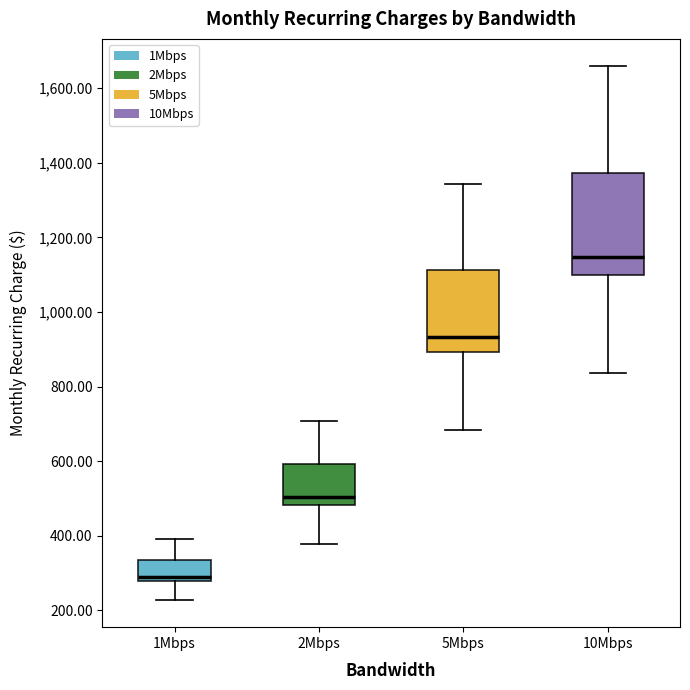

Reading left to right, transcribe this box plot: for each box, give where its median line is, the range the box spans, and where its two whiskers end, as read against the y-axis. The values are not printed on the chart, so give them approximately, as read against the axis.

1Mbps: median 280 (just above the box's lower edge), box 280 to 340, whiskers 220 to 400
2Mbps: median 500, box 480 to 600, whiskers 380 to 700
5Mbps: median 940, box 900 to 1120, whiskers 680 to 1340
10Mbps: median 1140, box 1100 to 1380, whiskers 840 to 1660